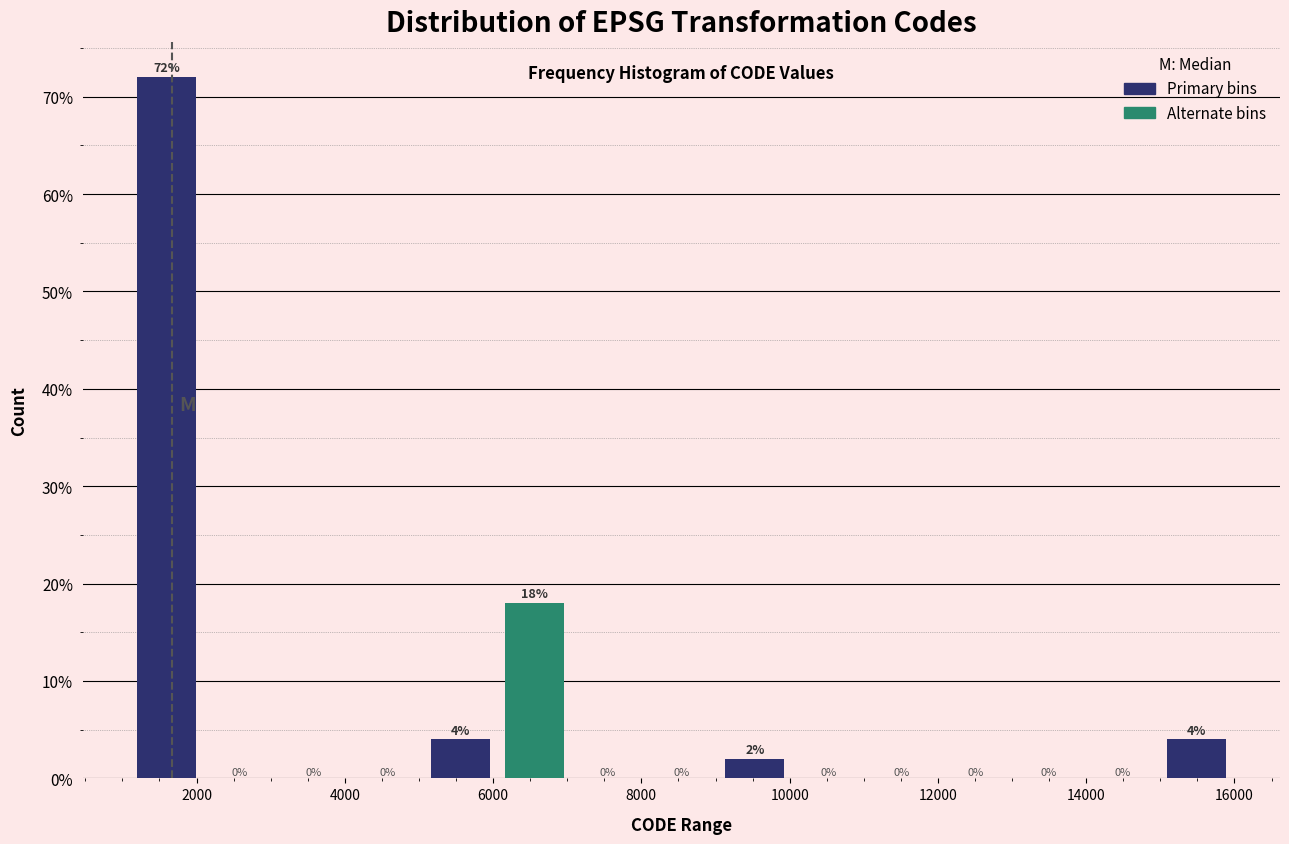

Reading left to right, transcribe this chart: for each bar, give the range it covers on the x-axis and its height. The bar edges are not printed on the chart, so give them approximately, as read against the axis.

1200 to 2000: 72
2000 to 3000: 0
3000 to 4000: 0
4000 to 5000: 0
5000 to 6000: 4
6000 to 7000: 18
7000 to 8000: 0
8000 to 9000: 0
9000 to 10000: 2
10000 to 11000: 0
11000 to 12000: 0
12000 to 13000: 0
13000 to 14000: 0
14000 to 15000: 0
15000 to 16000: 4